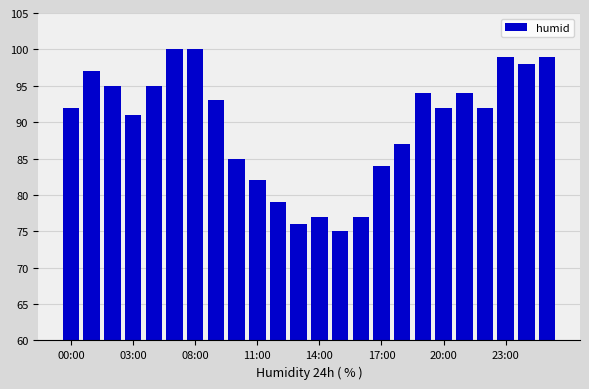

What is the sum of all values?

2153